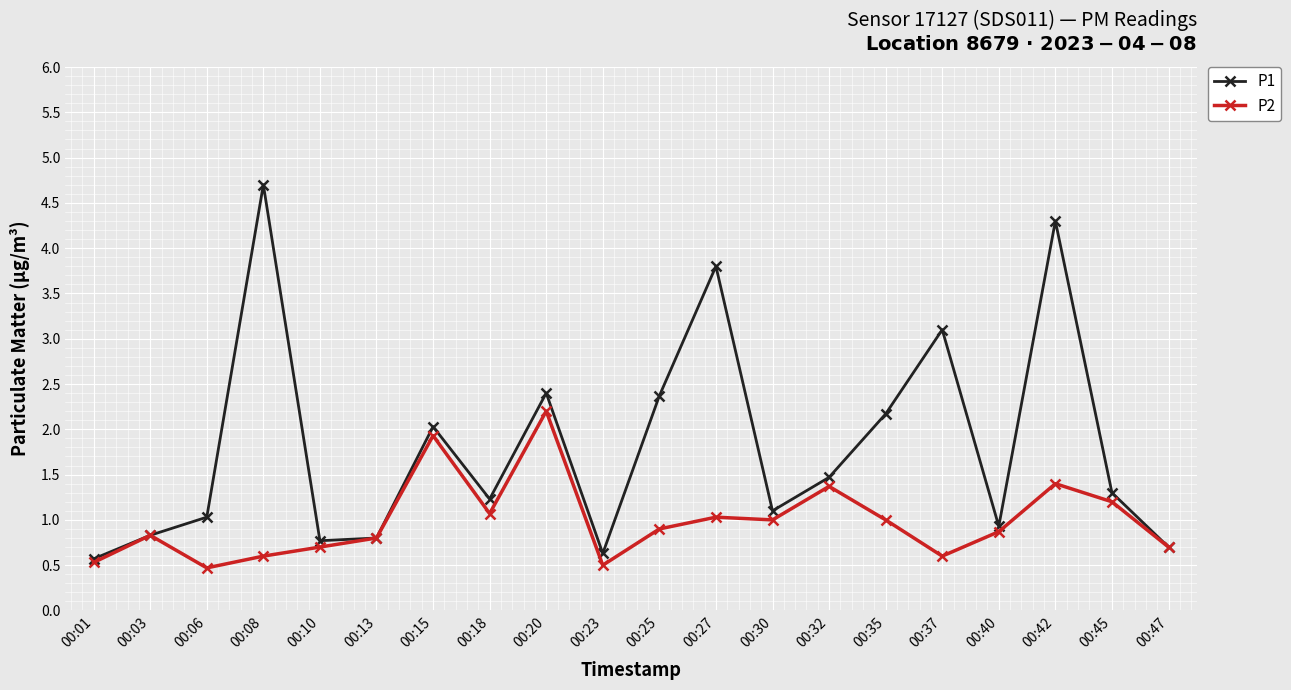

Which series has the largest range (max minus min)?

P1